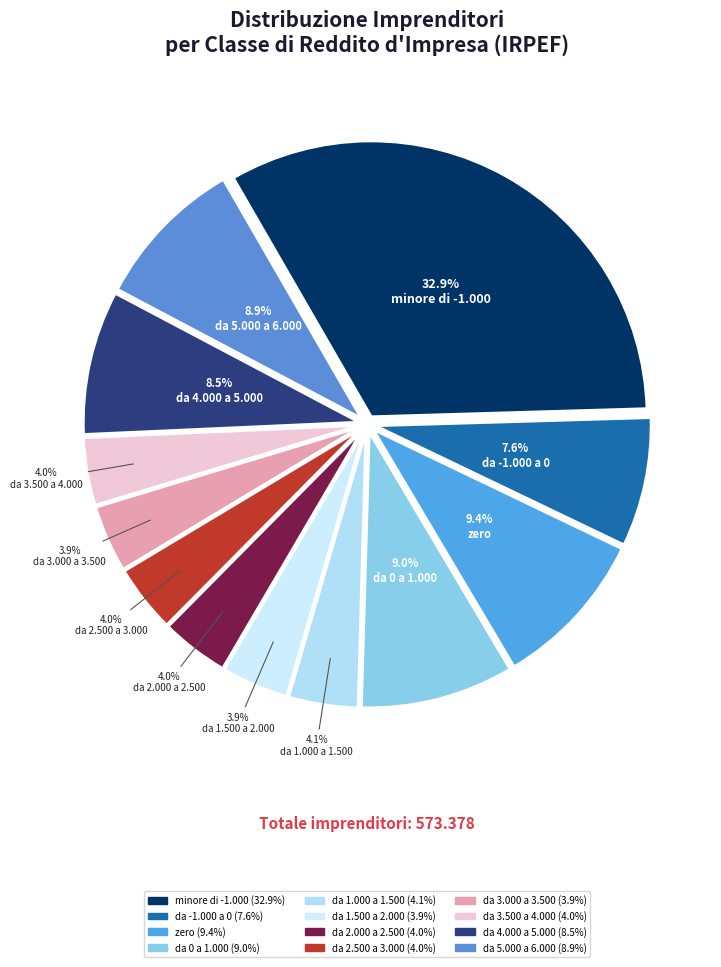

To the nearest percent, what is the combined percentage of da 3.000 a 3.500 and zero?

13%